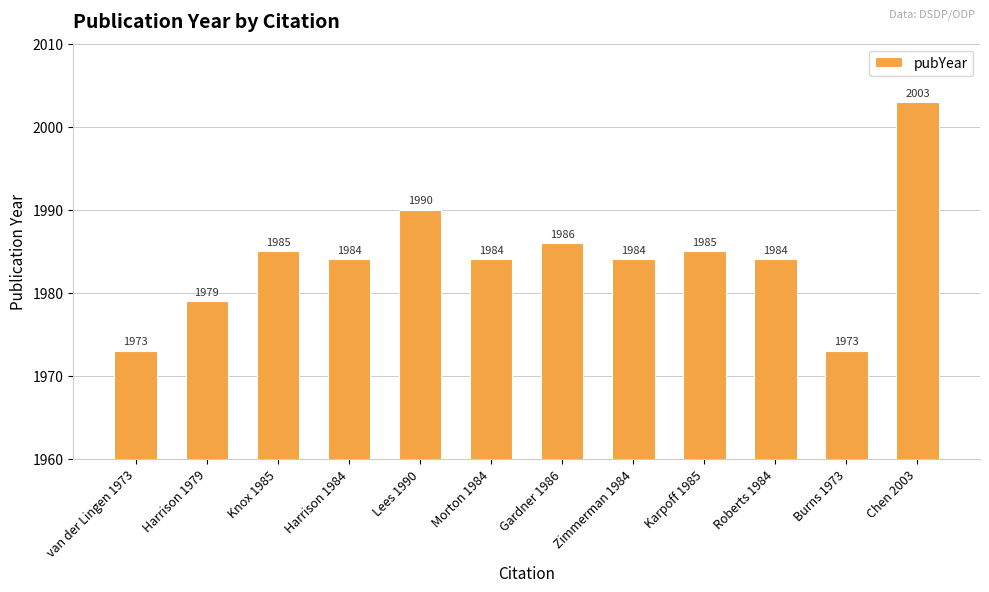

What is the difference between the second highest and minimum values?

17